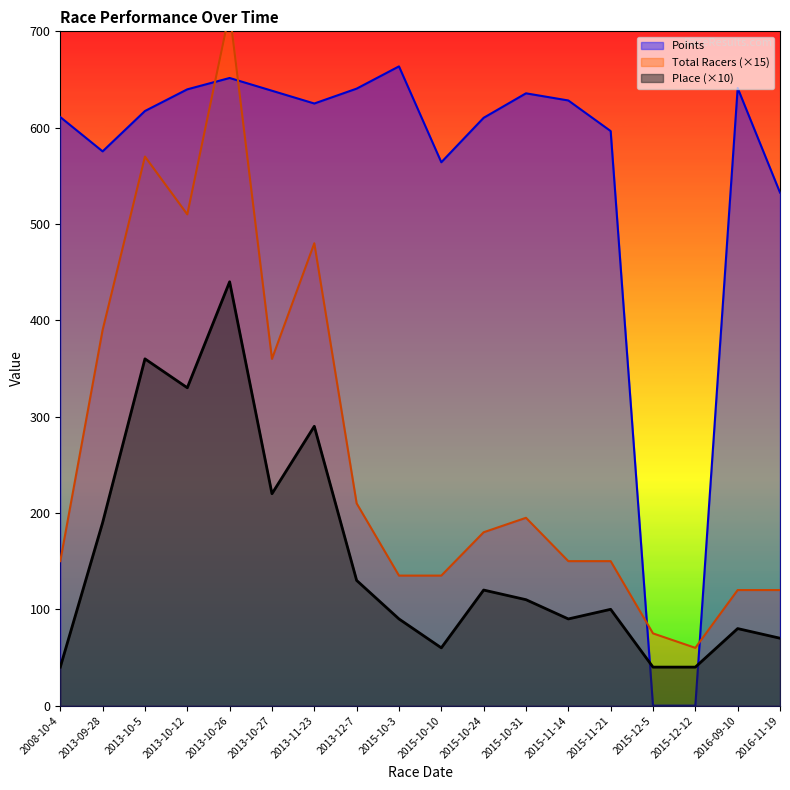

Which series has the largest total across all categories?

Points